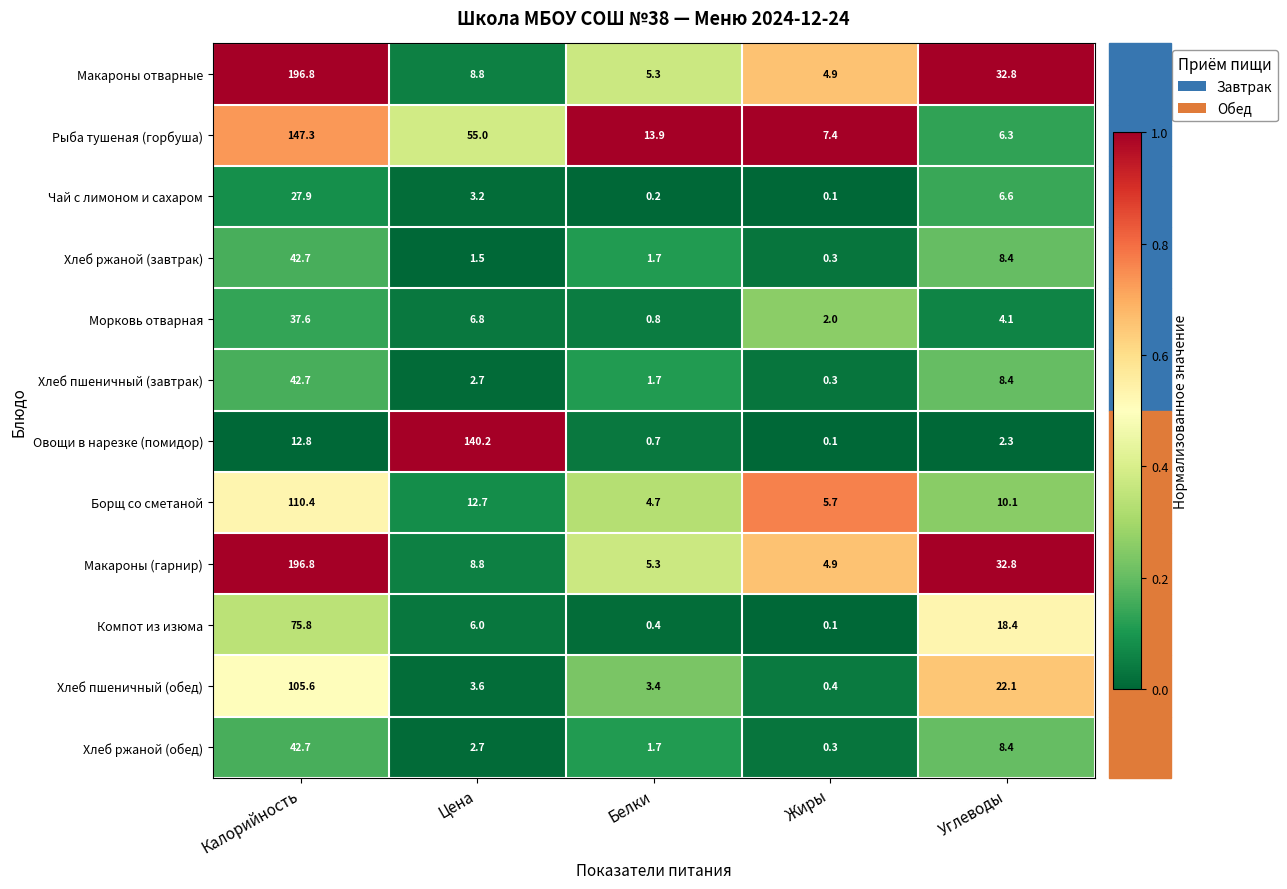

At which category is the sum across all series the highest?

Калорийность